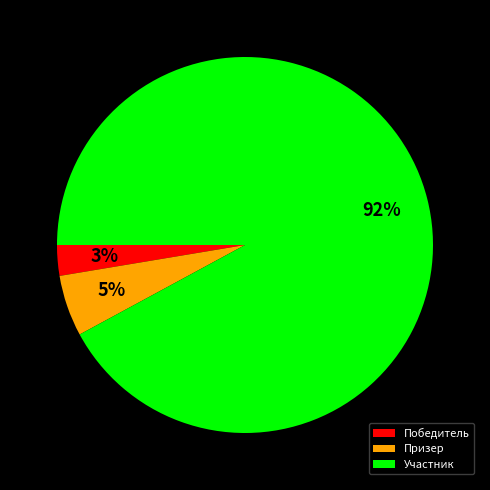

What percentage is the Призер slice, to the nearest percent?

5%